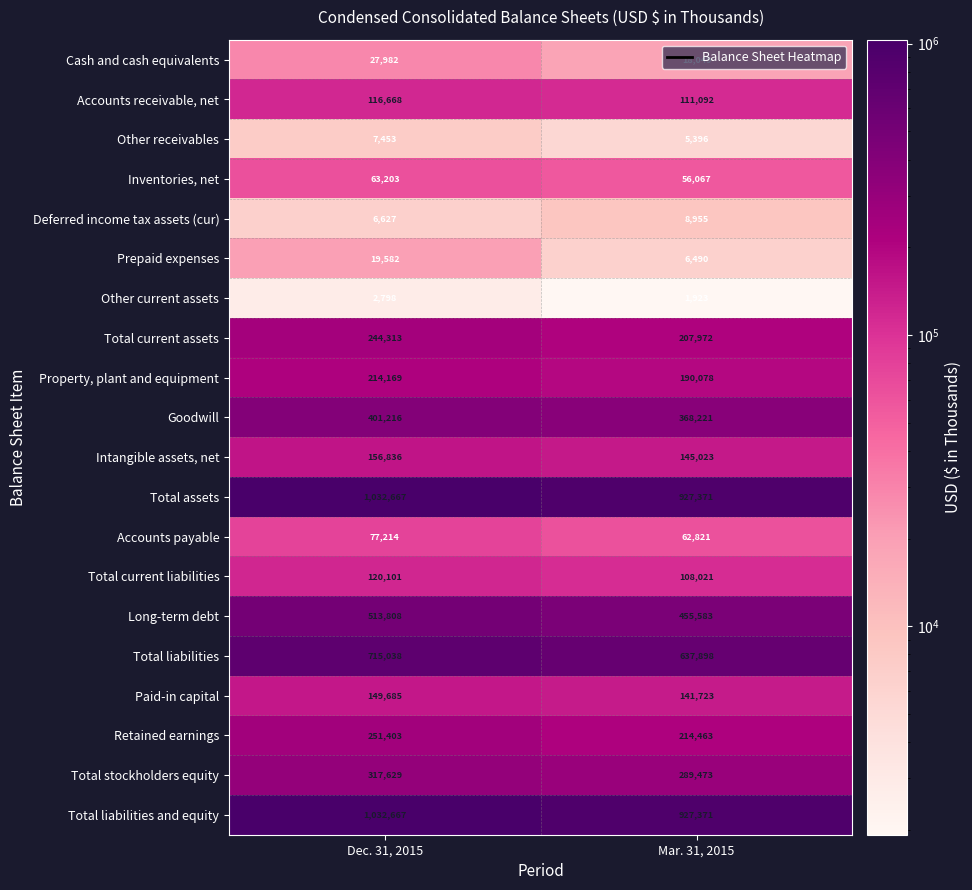

At how many categories does at least one series exceed 1015715?

1